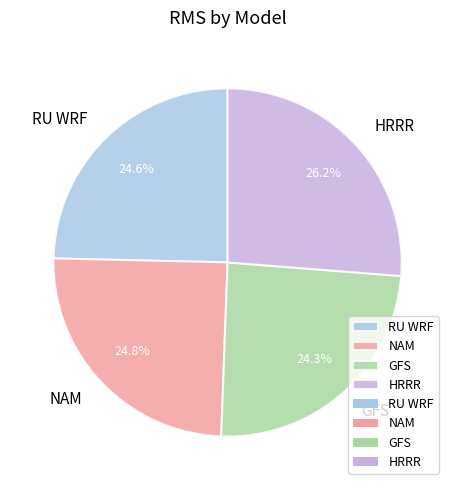

Which has a higher value, RU WRF or HRRR?

HRRR